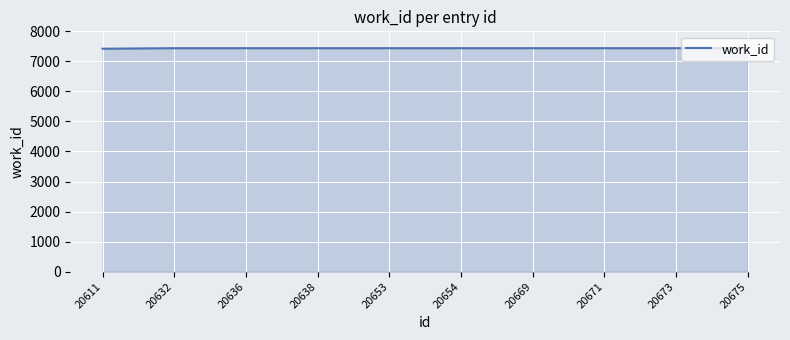

Does the chart have visible grid lines?

Yes